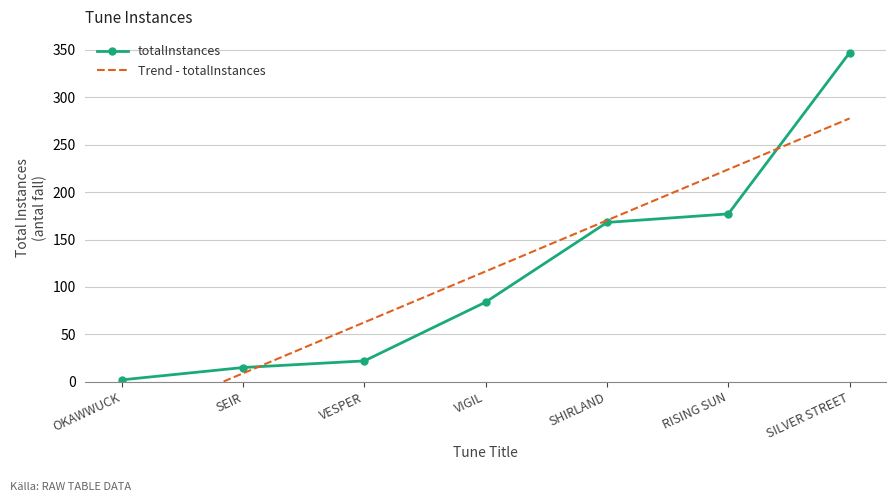

What is the label of the 1st point from the right?

SILVER STREET